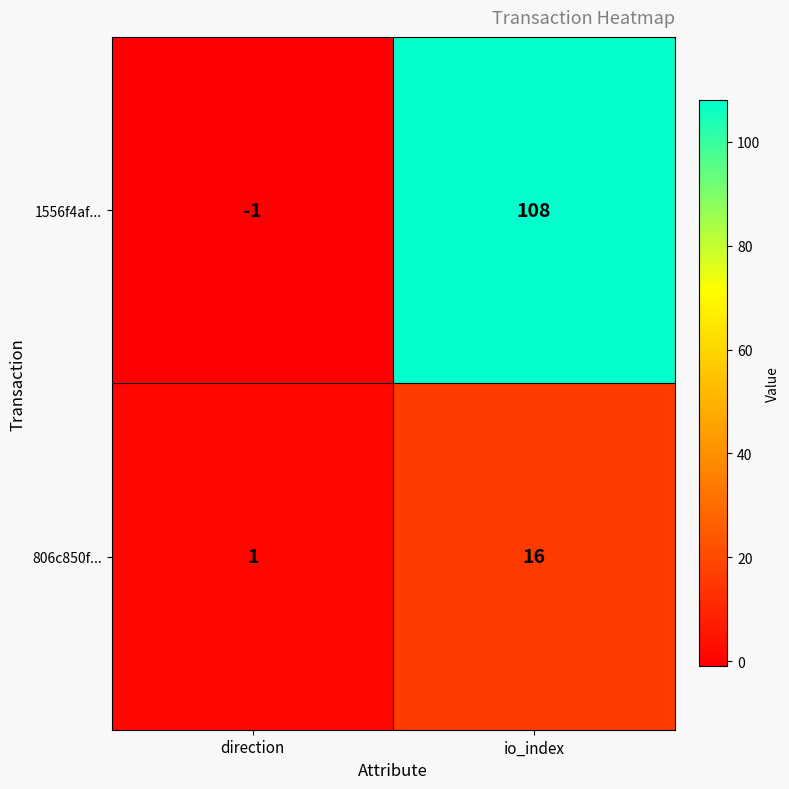

What is the spread (max minus min) of values at io_index?

92